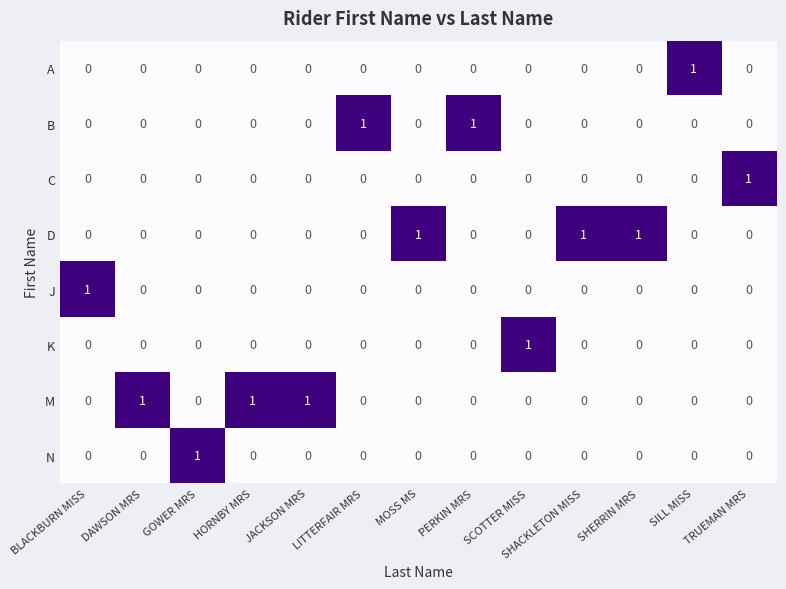

Count the M values in the range 0 to 1.

13